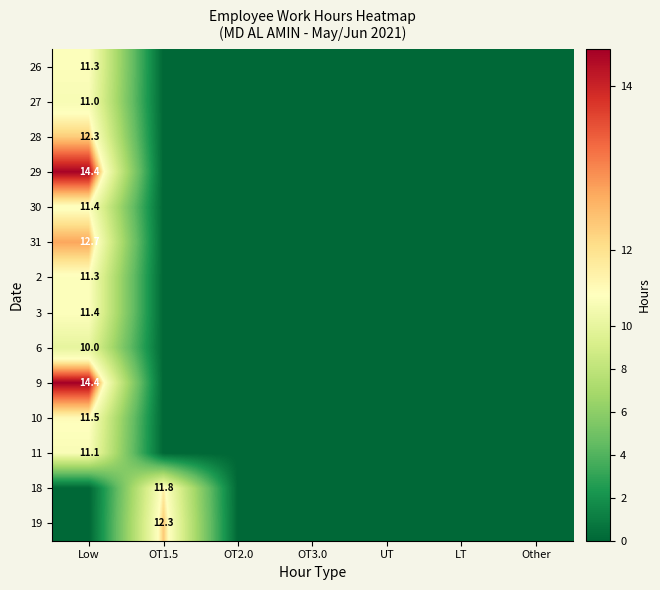

List the labels in order of 11 value, largest first.

Low, OT1.5, OT2.0, OT3.0, UT, LT, Other